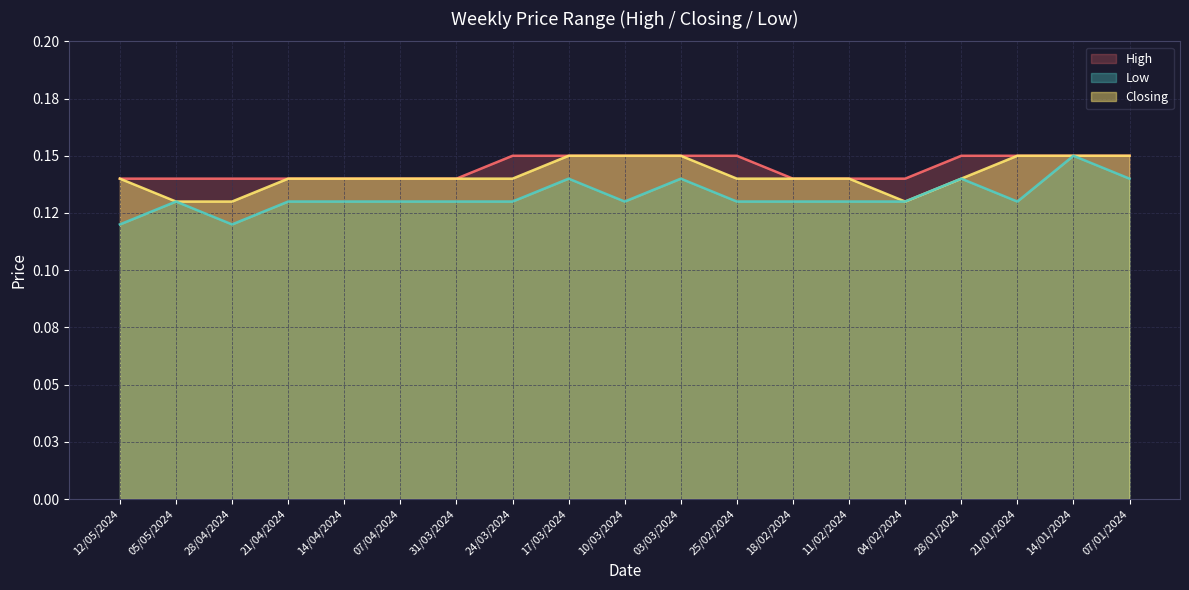

True or false: High and Low cross at least once.

False